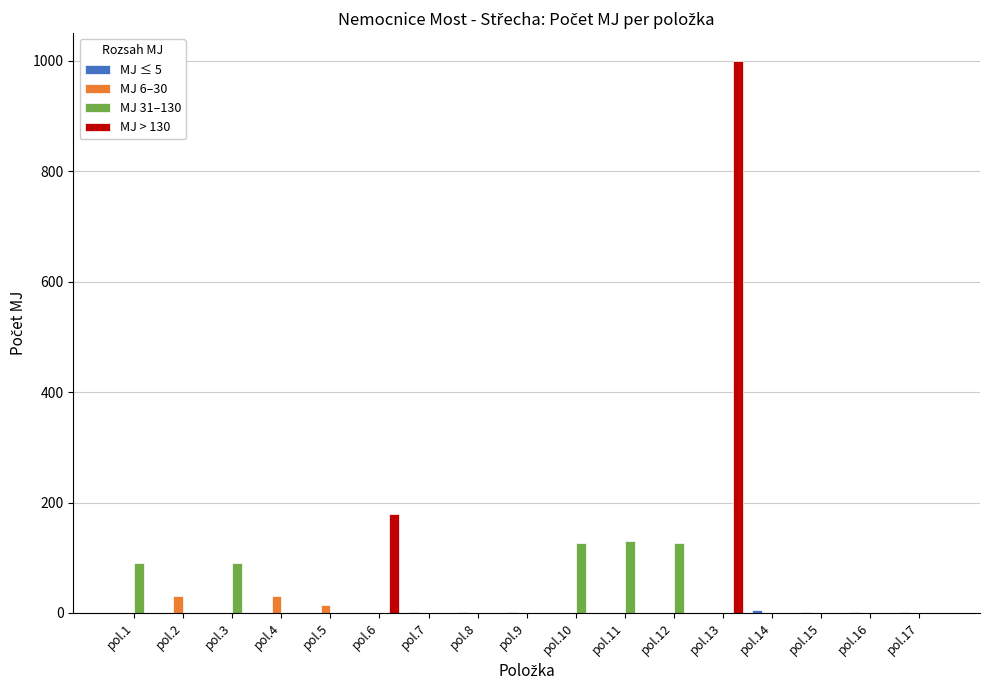

What is the highest value of the MJ 6–30 series?

30.0